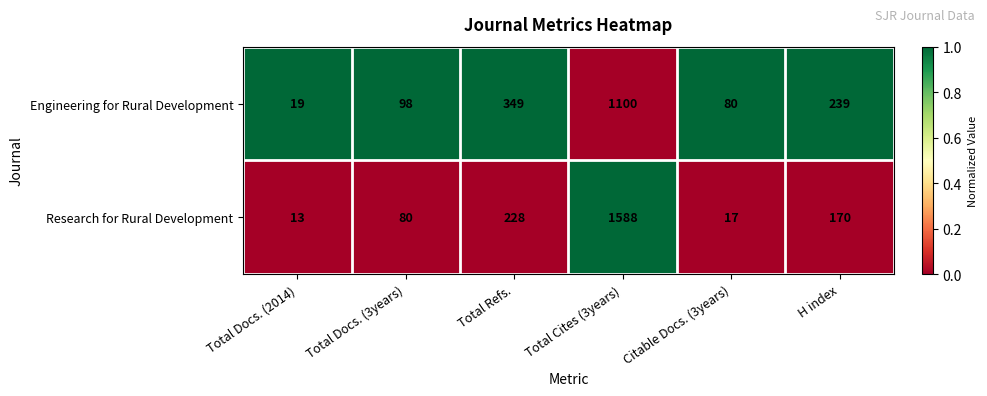

Rank the series by their maximum value, from lowest to highest.

Engineering for Rural Development, Research for Rural Development